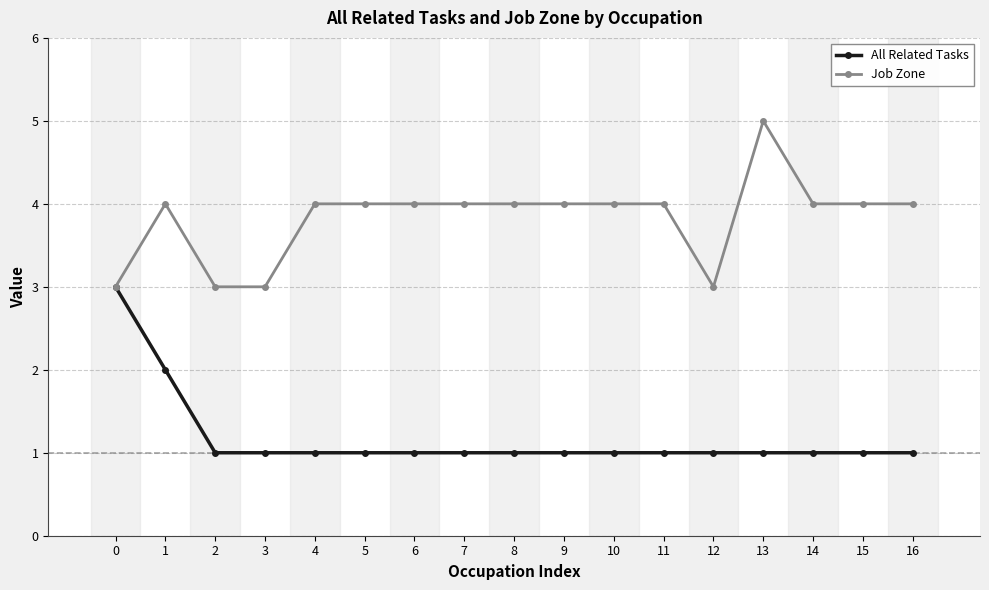

What is the difference between the second highest and second lowest values in the Job Zone series?

1